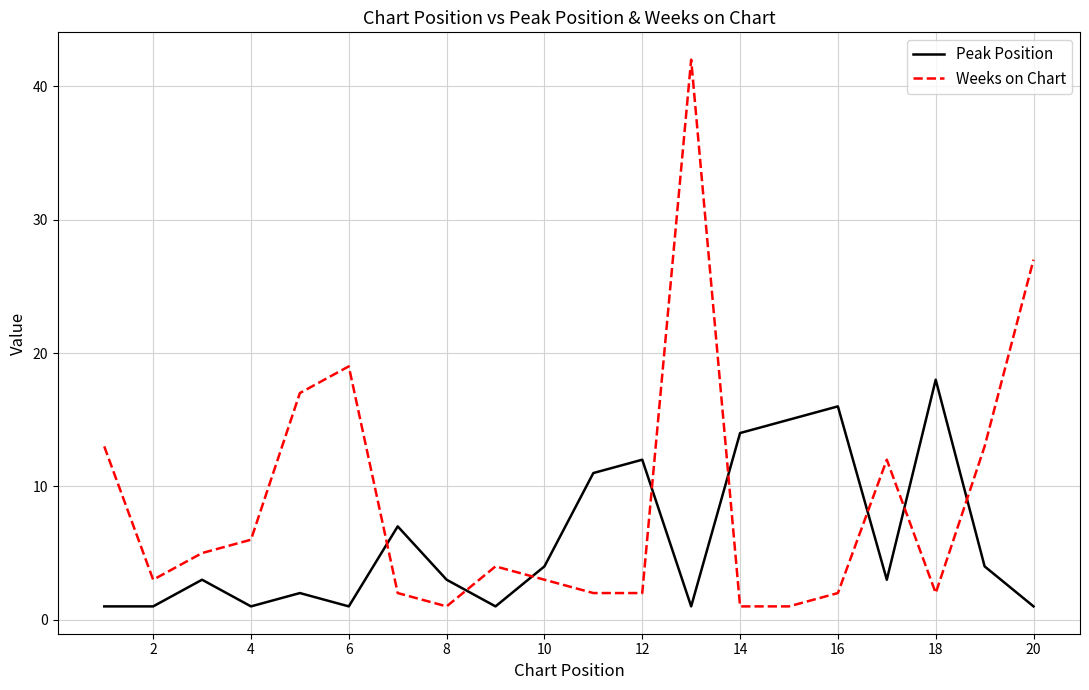

What is the difference between the maximum and minimum values in the Peak Position series?

17